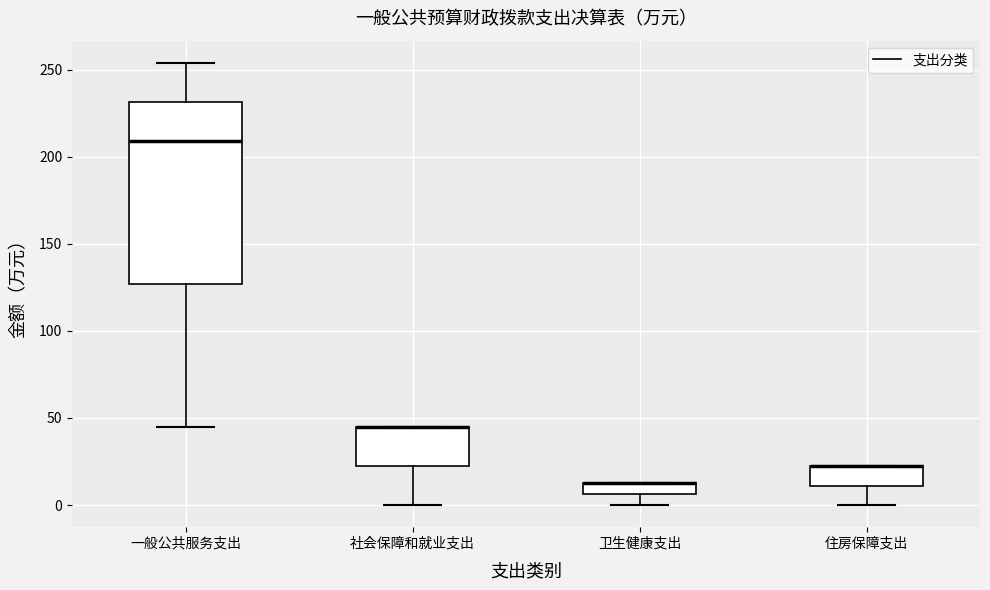

Comparing the boxes themselves (not the whiskers), which one is the tallest?

一般公共服务支出